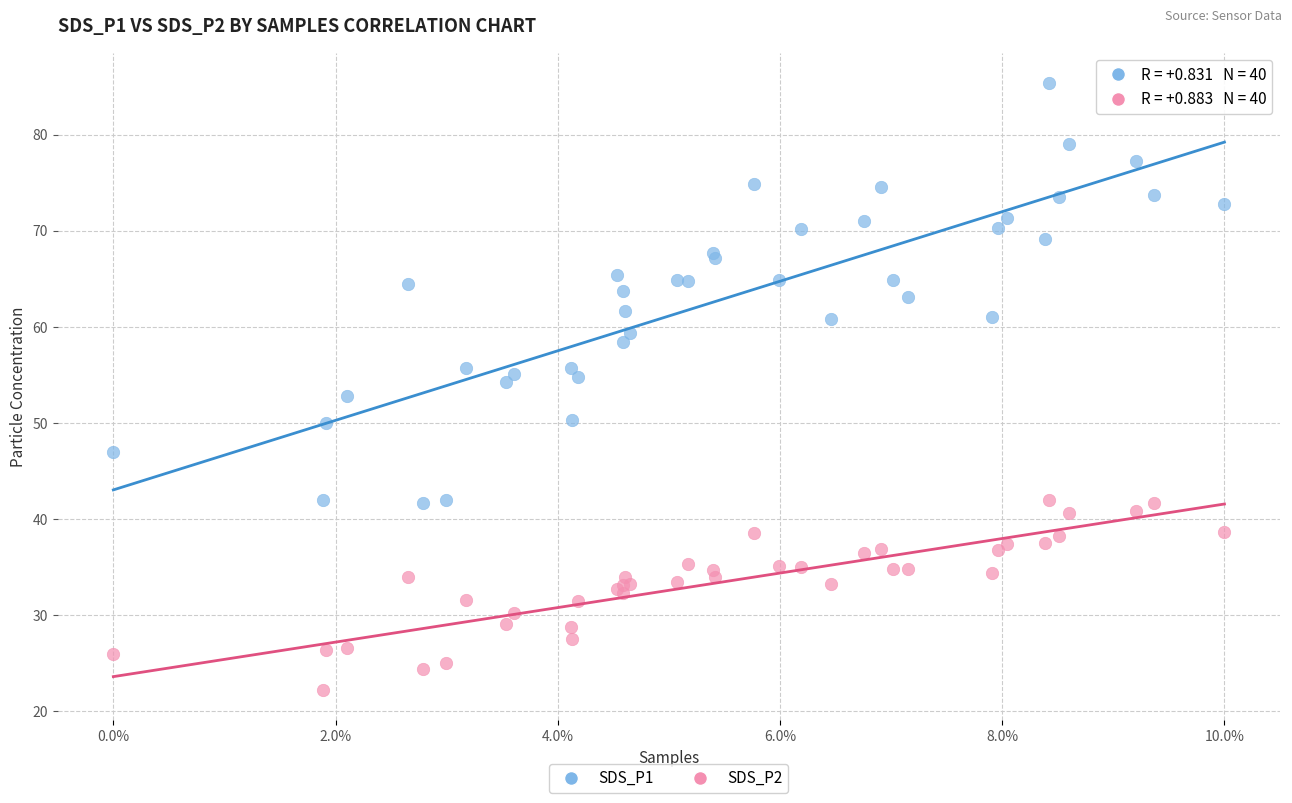

Which series contains the highest Y value?

SDS_P1